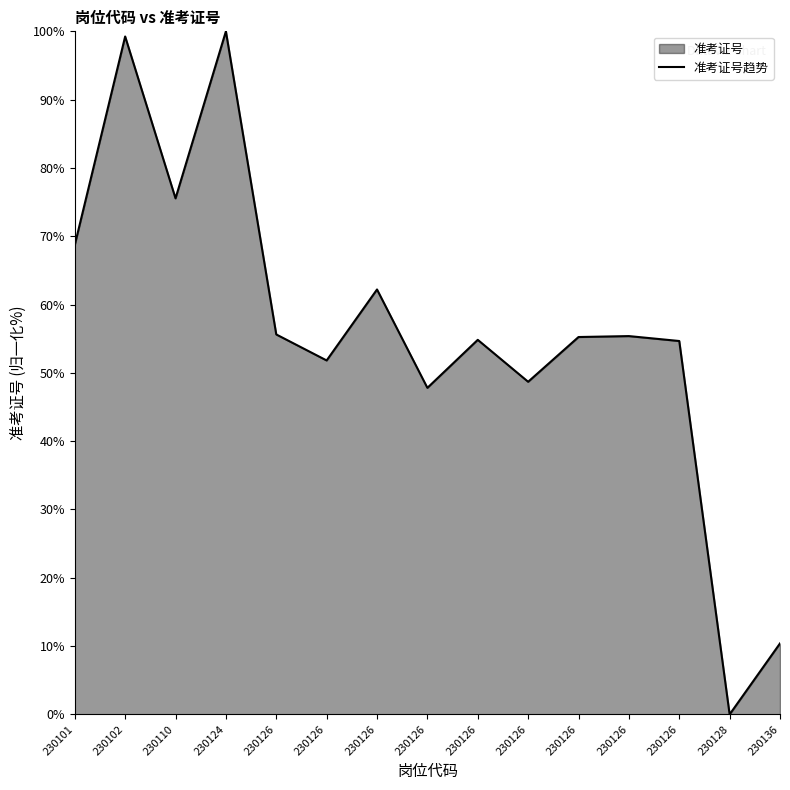

What is the average value?

56.0